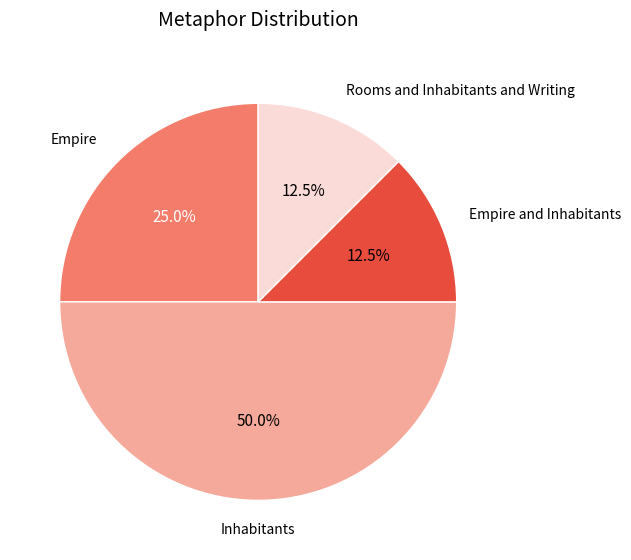

How many slices are in this pie chart?

4